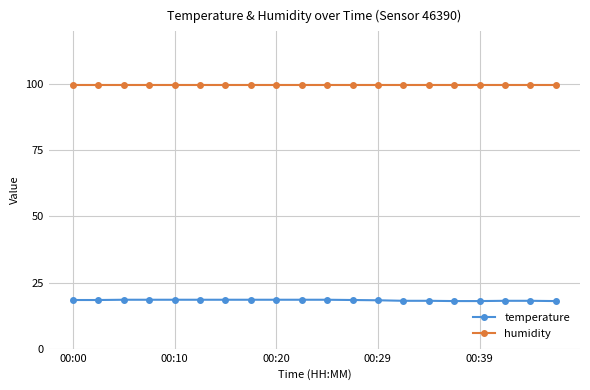

What is the sum of all humidity values?

1998.0